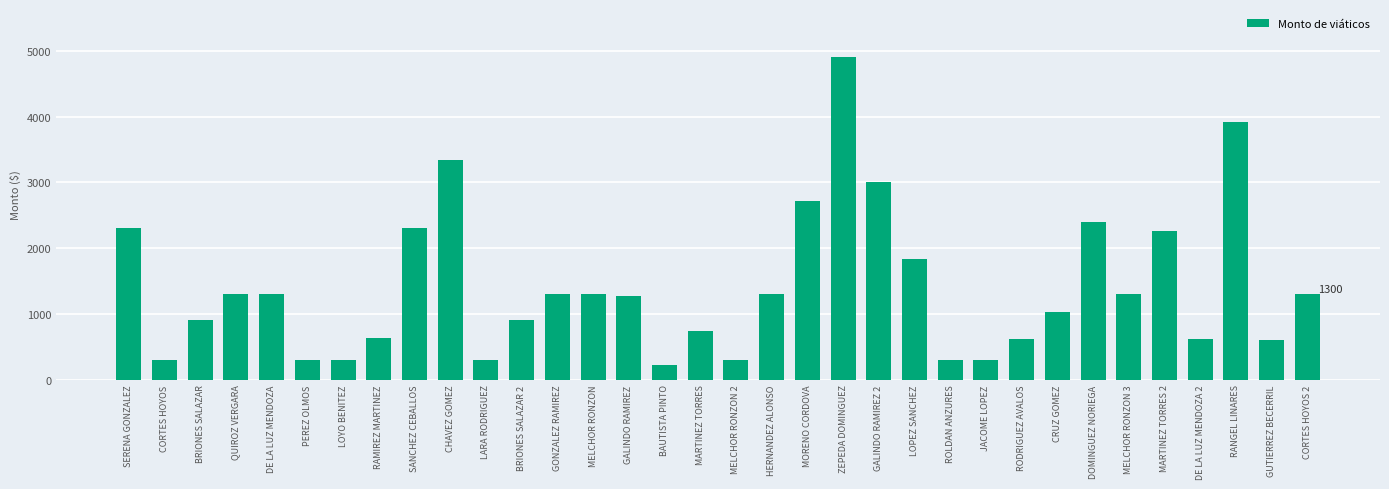

Where does the data first go above 1300?

SERENA GONZALEZ